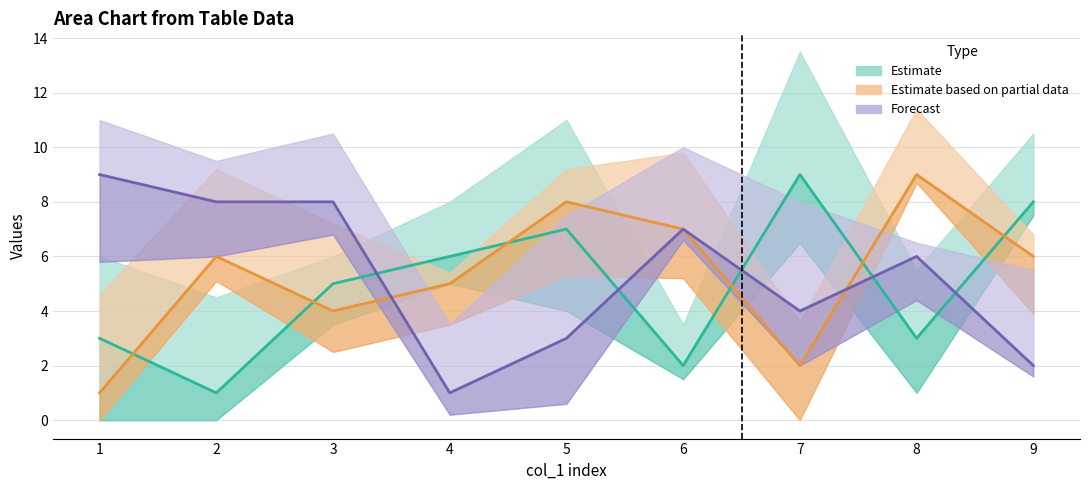

Rank the categories by col_8 value from highest to lowest.

1, 2, 3, 6, 8, 7, 5, 9, 4